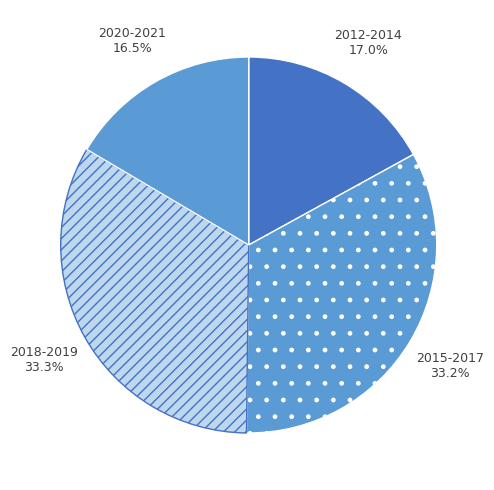

Approximately how many times larger is the value at 2020-2021 compared to 2015-2017?

0.5